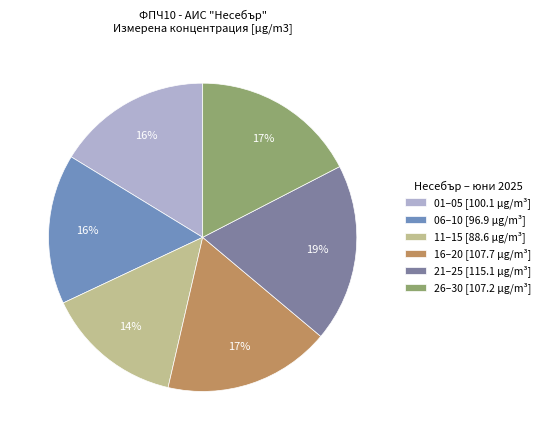

Is there a majority slice in this chart?

No